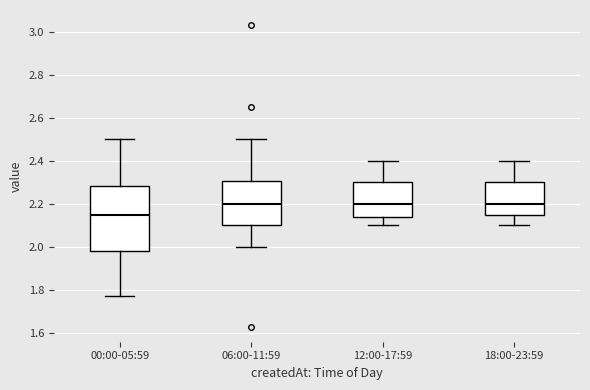

Reading left to right, read every box against the y-axis: the position of its median line, the range the box covers, and the ends of its whiskers. The values are not printed on the chart, so give them approximately, as read against the axis.

00:00-05:59: median 2.16, box 1.98 to 2.28, whiskers 1.78 to 2.50
06:00-11:59: median 2.20, box 2.10 to 2.30, whiskers 2.00 to 2.50
12:00-17:59: median 2.20, box 2.14 to 2.30, whiskers 2.10 to 2.40
18:00-23:59: median 2.20, box 2.16 to 2.30, whiskers 2.10 to 2.40